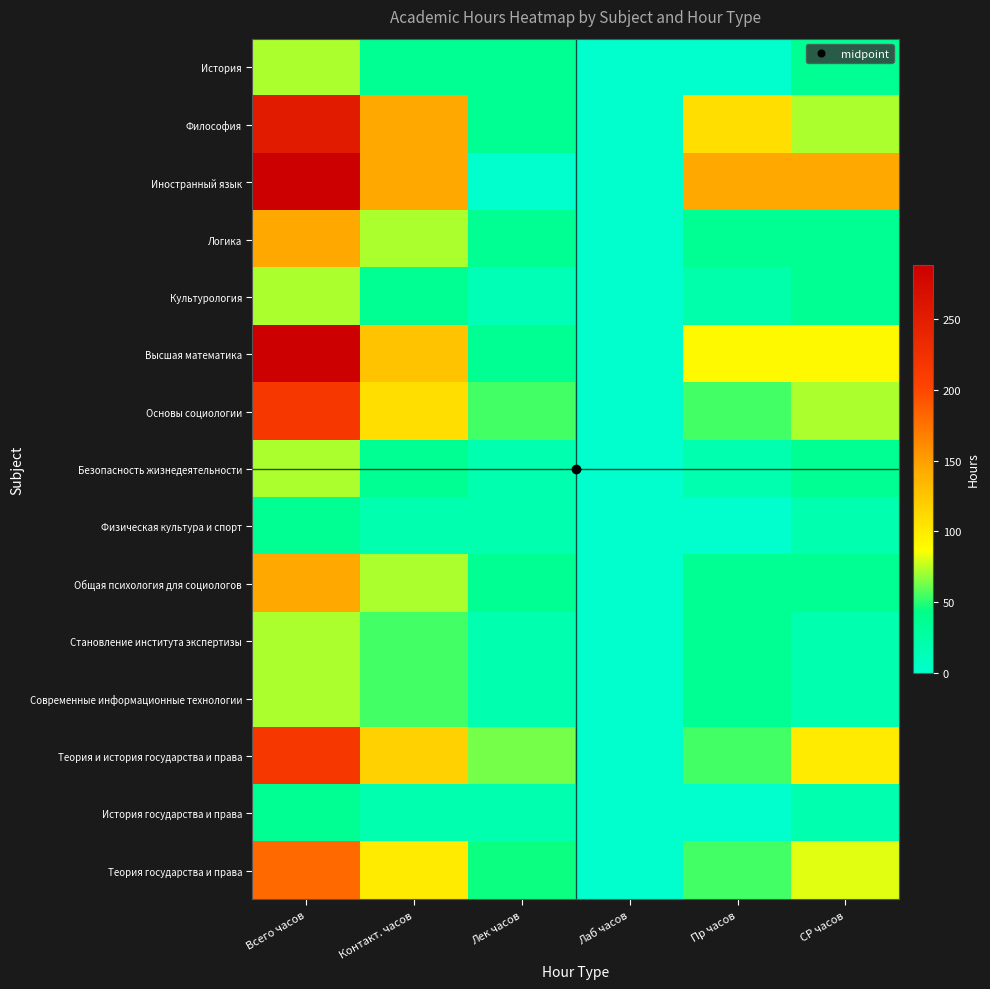

Reading left to right, what are all the values shown in this chart?

История: Всего часов=72	Контакт. часов=36	Лек часов=36	Лаб часов=0	Пр часов=0	СР часов=36
Философия: Всего часов=252	Контакт. часов=144	Лек часов=36	Лаб часов=0	Пр часов=108	СР часов=72
Иностранный язык: Всего часов=288	Контакт. часов=144	Лек часов=0	Лаб часов=0	Пр часов=144	СР часов=144
Логика: Всего часов=144	Контакт. часов=72	Лек часов=36	Лаб часов=0	Пр часов=36	СР часов=36
Культурология: Всего часов=72	Контакт. часов=36	Лек часов=14	Лаб часов=0	Пр часов=22	СР часов=36
Высшая математика: Всего часов=288	Контакт. часов=126	Лек часов=36	Лаб часов=0	Пр часов=90	СР часов=90
Основы социологии: Всего часов=216	Контакт. часов=108	Лек часов=54	Лаб часов=0	Пр часов=54	СР часов=72
Безопасность жизнедеятельности: Всего часов=72	Контакт. часов=36	Лек часов=18	Лаб часов=0	Пр часов=18	СР часов=36
Физическая культура и спорт: Всего часов=36	Контакт. часов=18	Лек часов=18	Лаб часов=0	Пр часов=0	СР часов=18
Общая психология для социологов: Всего часов=144	Контакт. часов=72	Лек часов=36	Лаб часов=0	Пр часов=36	СР часов=36
Становление института экспертизы: Всего часов=72	Контакт. часов=54	Лек часов=18	Лаб часов=0	Пр часов=36	СР часов=18
Современные информационные технологии: Всего часов=72	Контакт. часов=54	Лек часов=18	Лаб часов=0	Пр часов=36	СР часов=18
Теория и история государства и права: Всего часов=216	Контакт. часов=117	Лек часов=63	Лаб часов=0	Пр часов=54	СР часов=99
История государства и права: Всего часов=36	Контакт. часов=18	Лек часов=18	Лаб часов=0	Пр часов=0	СР часов=18
Теория государства и права: Всего часов=180	Контакт. часов=99	Лек часов=45	Лаб часов=0	Пр часов=54	СР часов=81